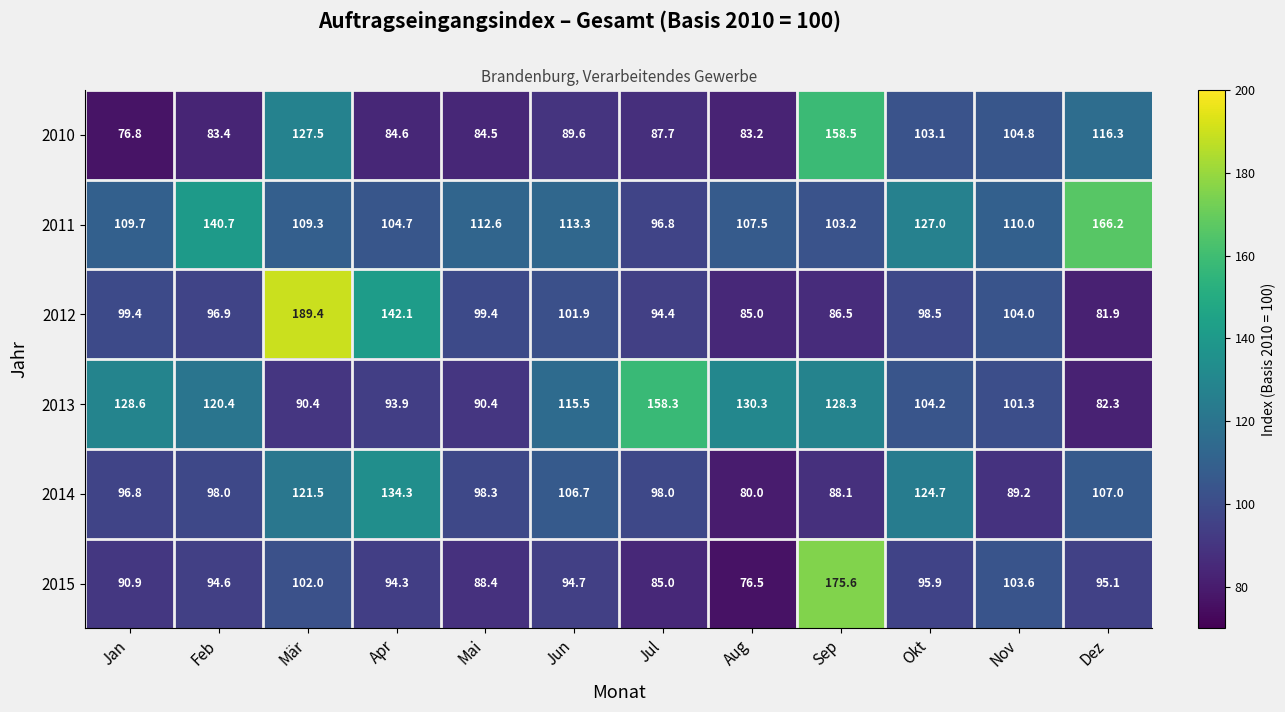

Is the value of 2012 at Mai greater than the value of 2010 at Jan?

Yes